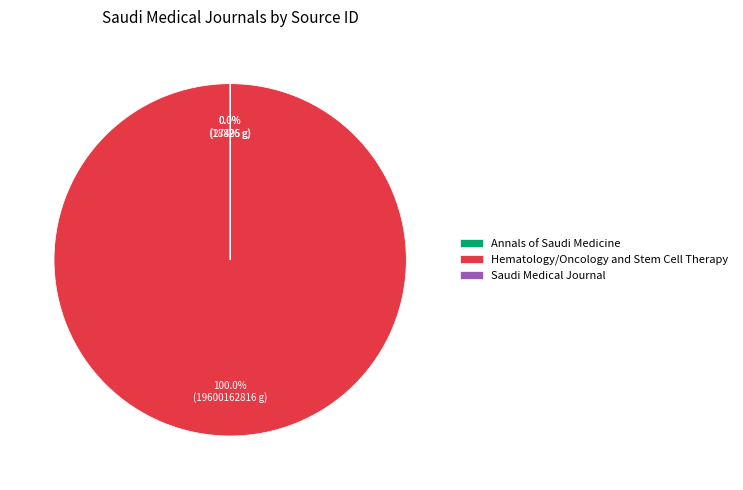

What is the largest slice in the pie chart?

Hematology/Oncology and Stem Cell Therapy